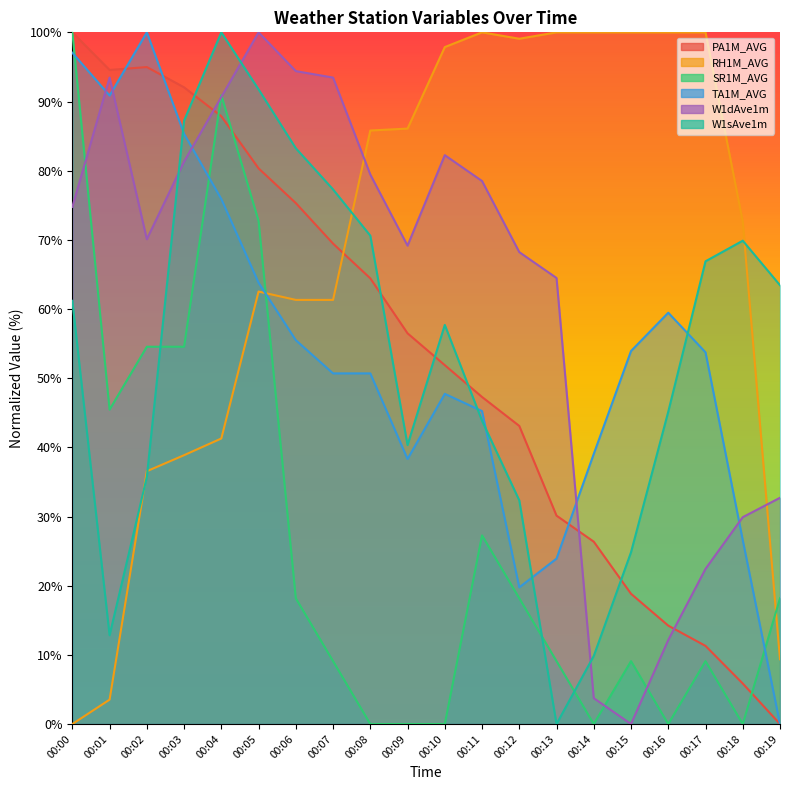

Read the TA1M_AVG value at 00:00.

97.0